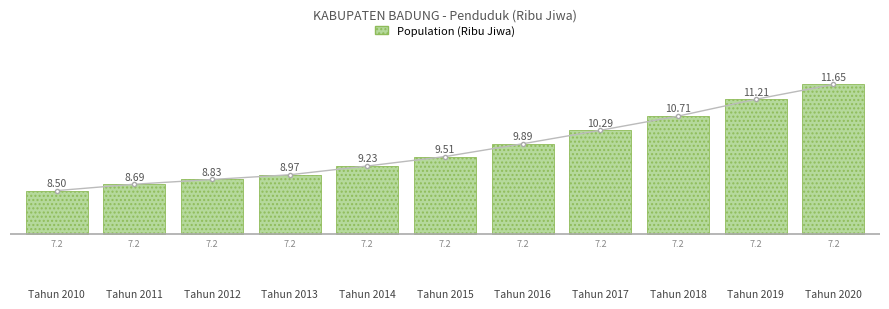

Are the bars grouped side by side (vs. stacked)?

No